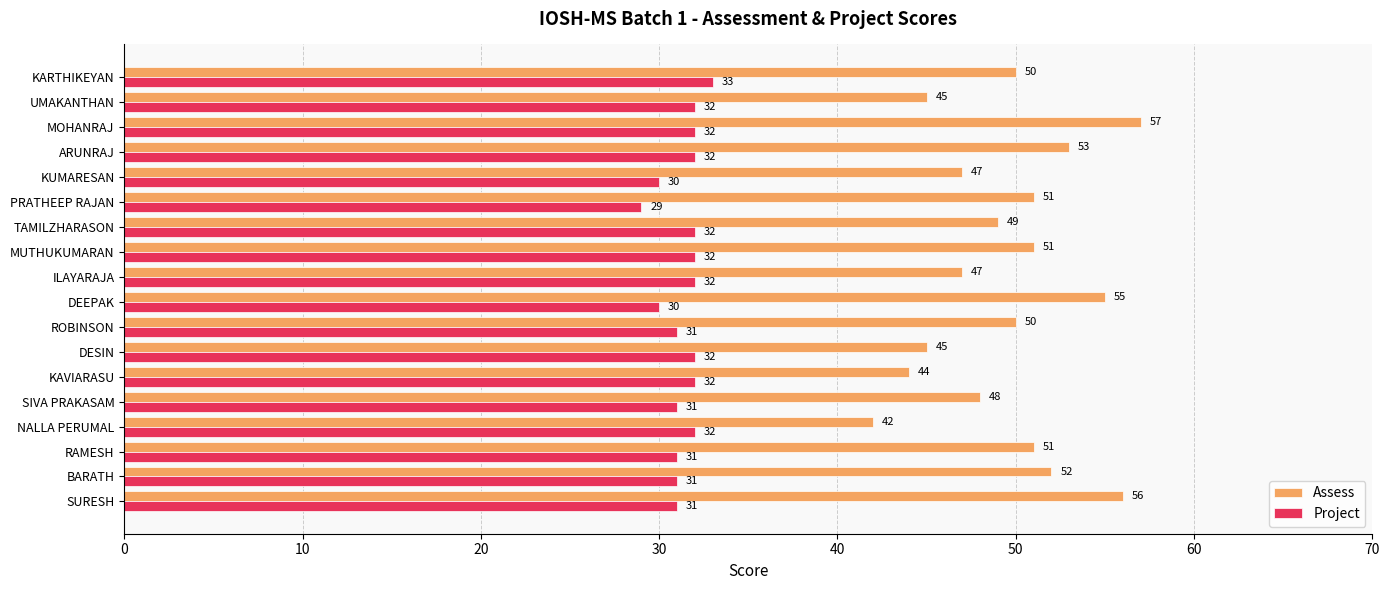

Which series has the widest spread of values?

Assess